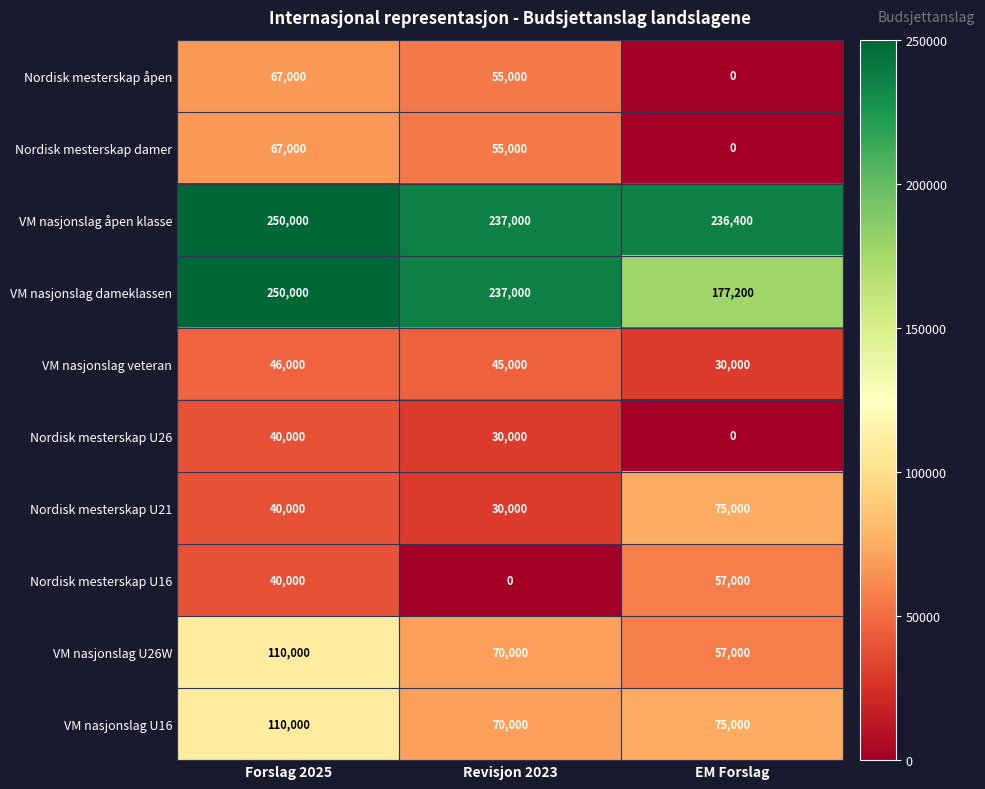

What is the maximum value shown in the chart?

250000